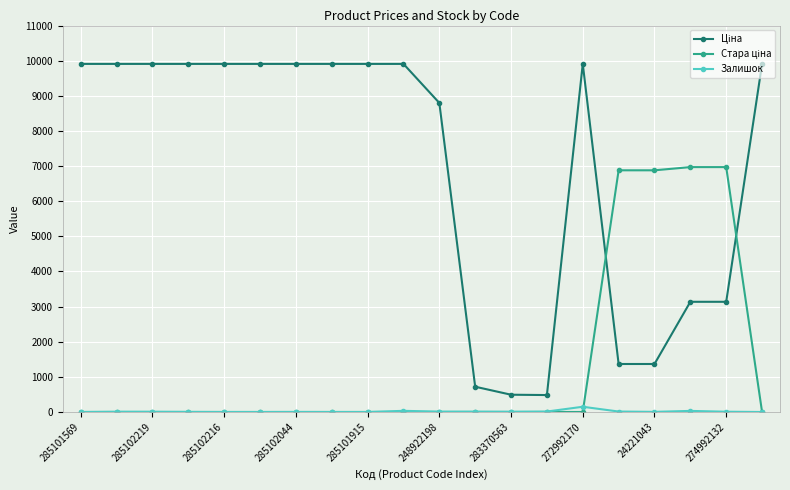

True or false: Залишок has more than 1 points higher than both neighbors.

True